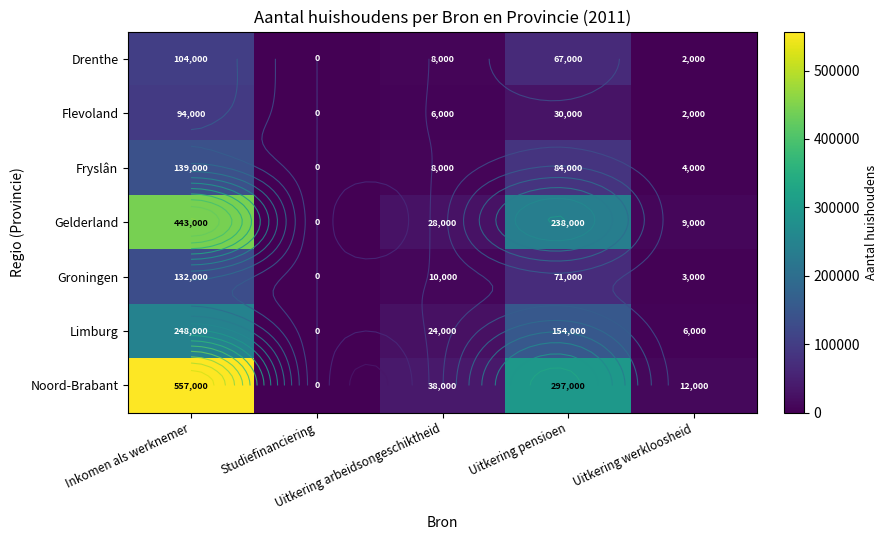

Which series has the largest total across all categories?

Noord-Brabant